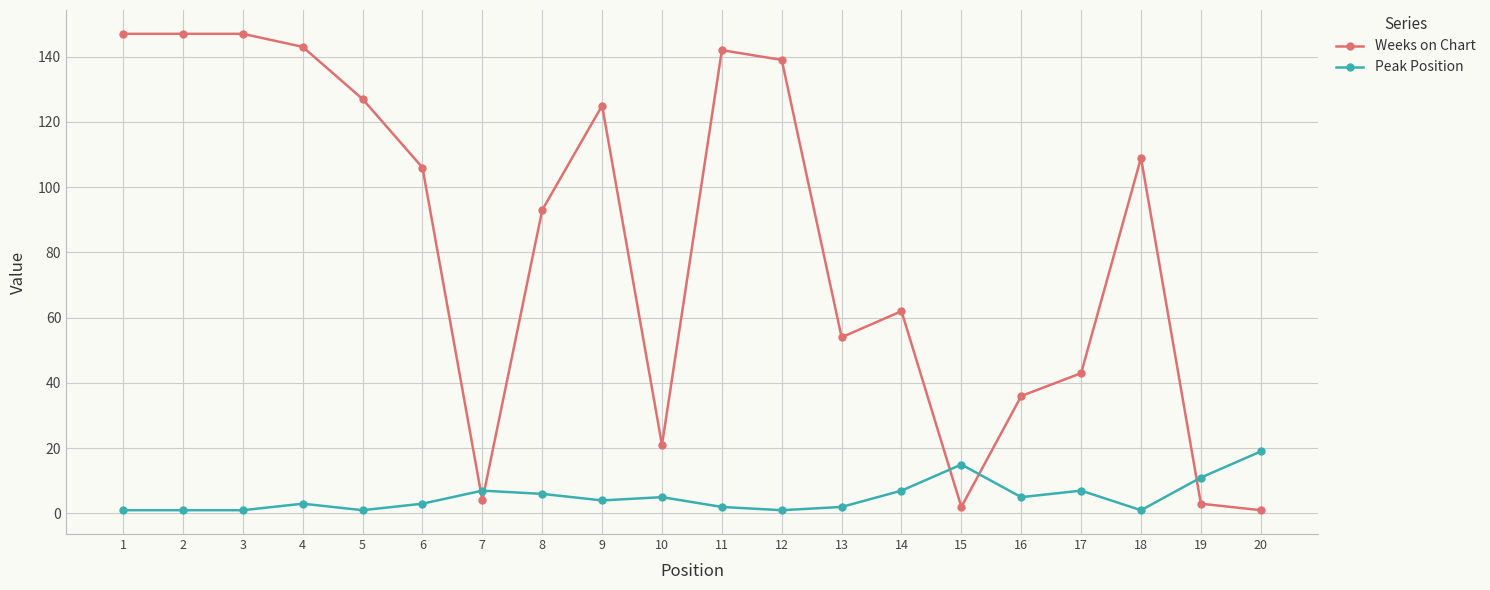

Reading left to right, list all the values displayed in this chart.

Weeks on Chart: 1=147	2=147	3=147	4=143	5=127	6=106	7=4	8=93	9=125	10=21	11=142	12=139	13=54	14=62	15=2	16=36	17=43	18=109	19=3	20=1
Peak Position: 1=1	2=1	3=1	4=3	5=1	6=3	7=7	8=6	9=4	10=5	11=2	12=1	13=2	14=7	15=15	16=5	17=7	18=1	19=11	20=19